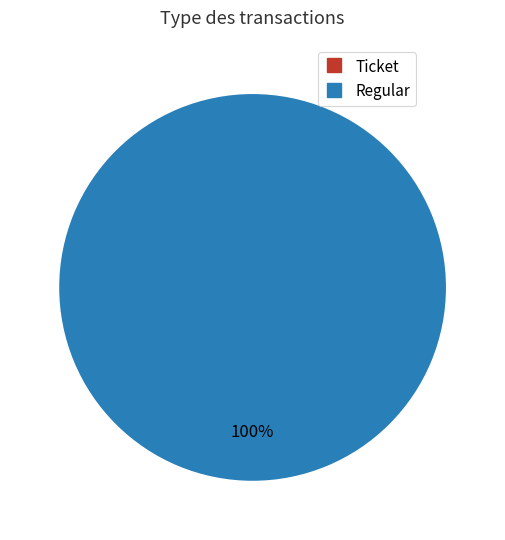

Rank the categories by value from lowest to highest.

Ticket, Regular